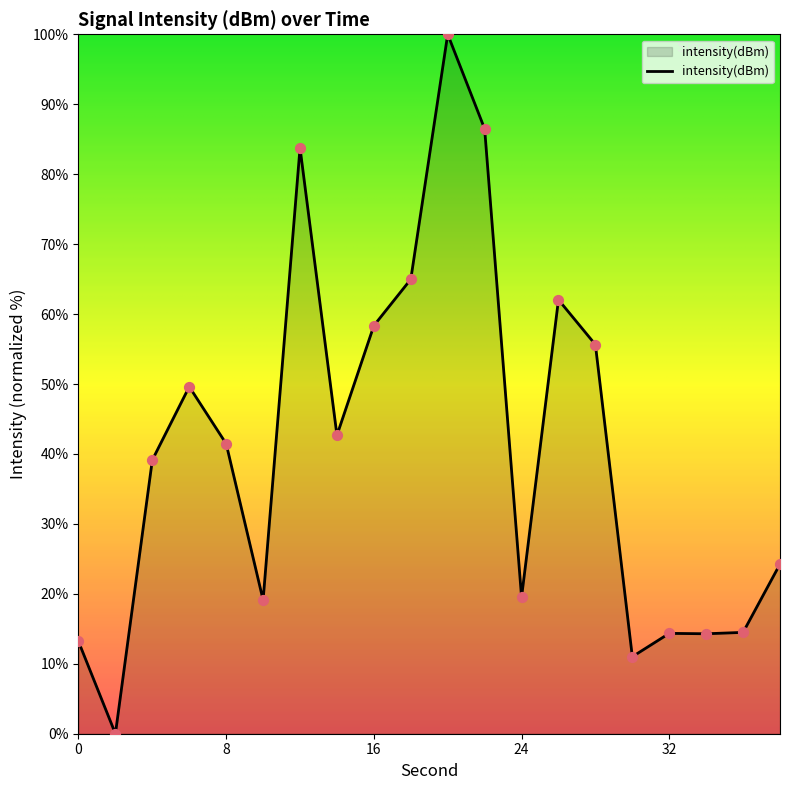

What is the greatest value displayed?

100.0